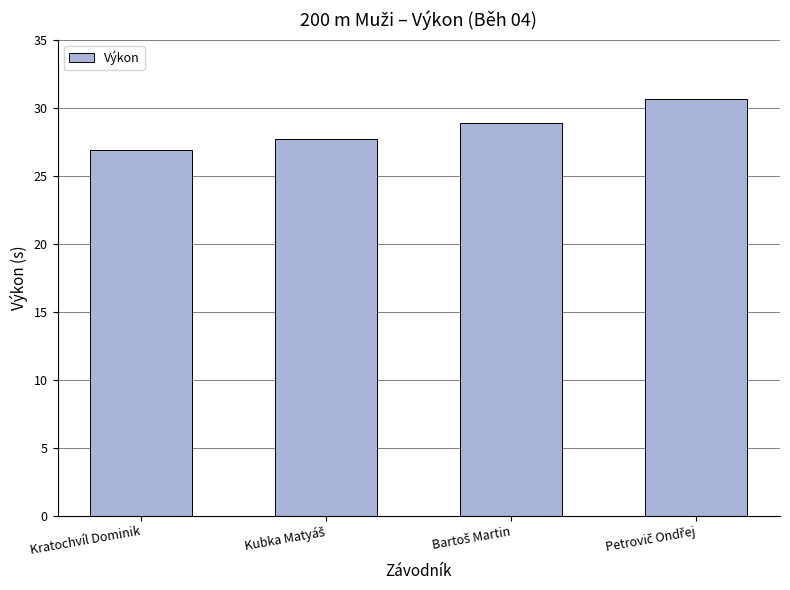

What is the label of the 1st bar from the left?

Kratochvíl Dominik